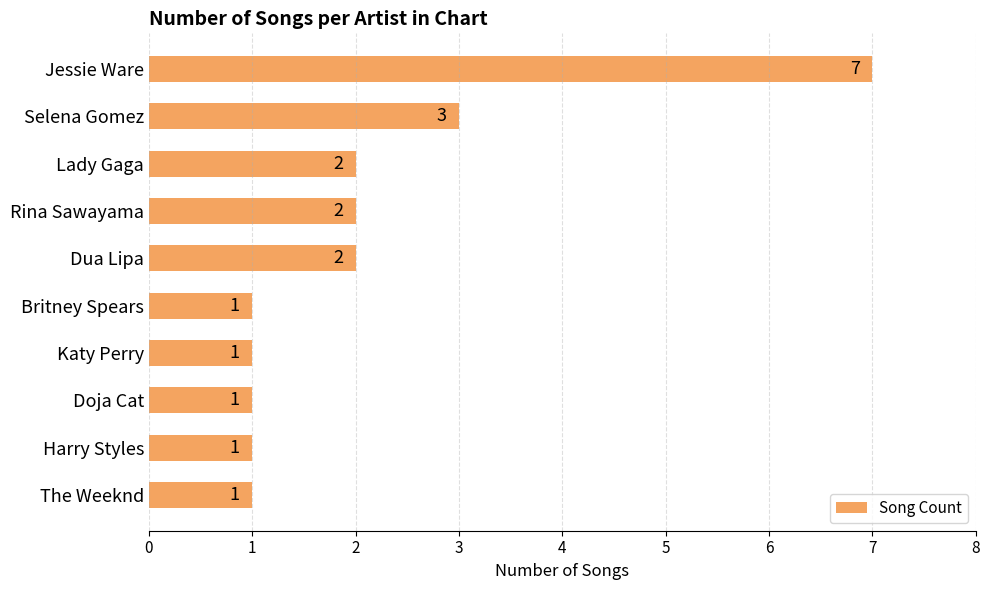

Reading top to bottom, list all the values displayed in this chart.

7	3	2	2	2	1	1	1	1	1